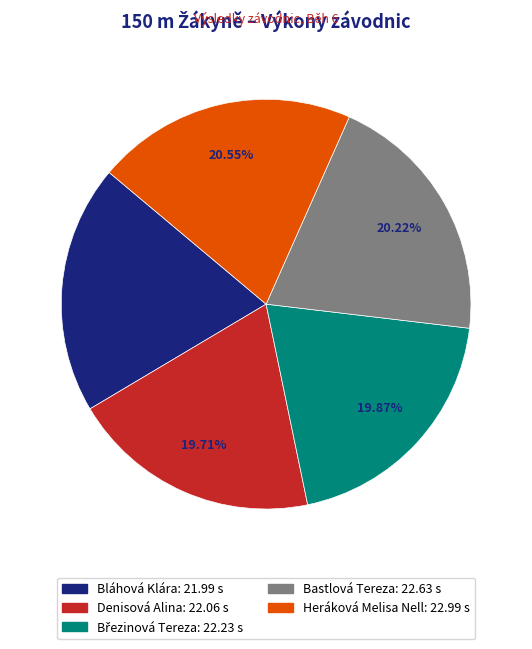

Is the sum of Bastlová Tereza and Denisová Alina greater than half?

No